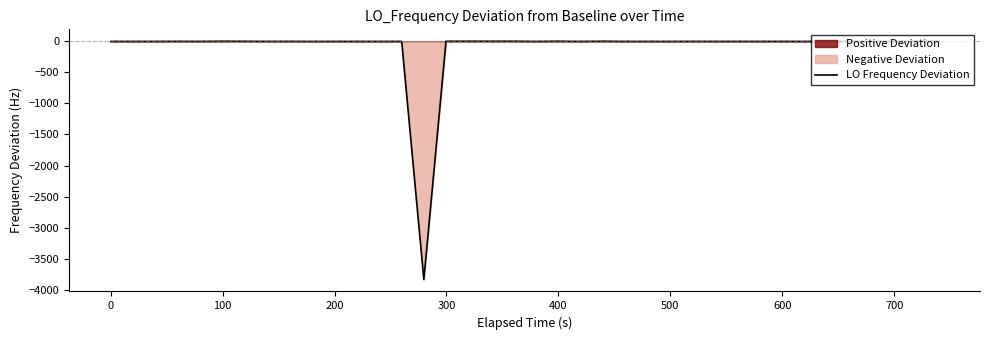

How many points are higher than both their immediate neighbors (excluding endpoints)?

13